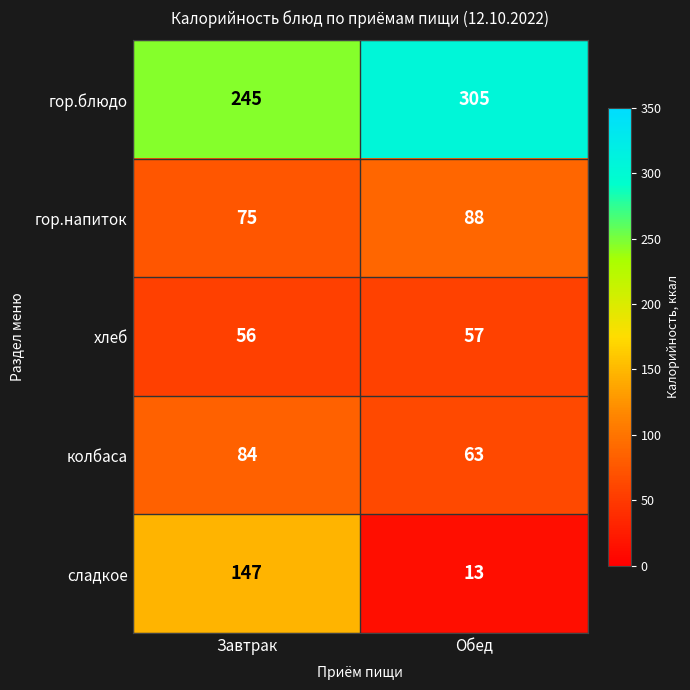

Reading left to right, what are all the values shown in this chart?

гор.блюдо: Завтрак=245	Обед=305
гор.напиток: Завтрак=75	Обед=88
хлеб: Завтрак=56	Обед=57
колбаса: Завтрак=84	Обед=63
сладкое: Завтрак=147	Обед=13